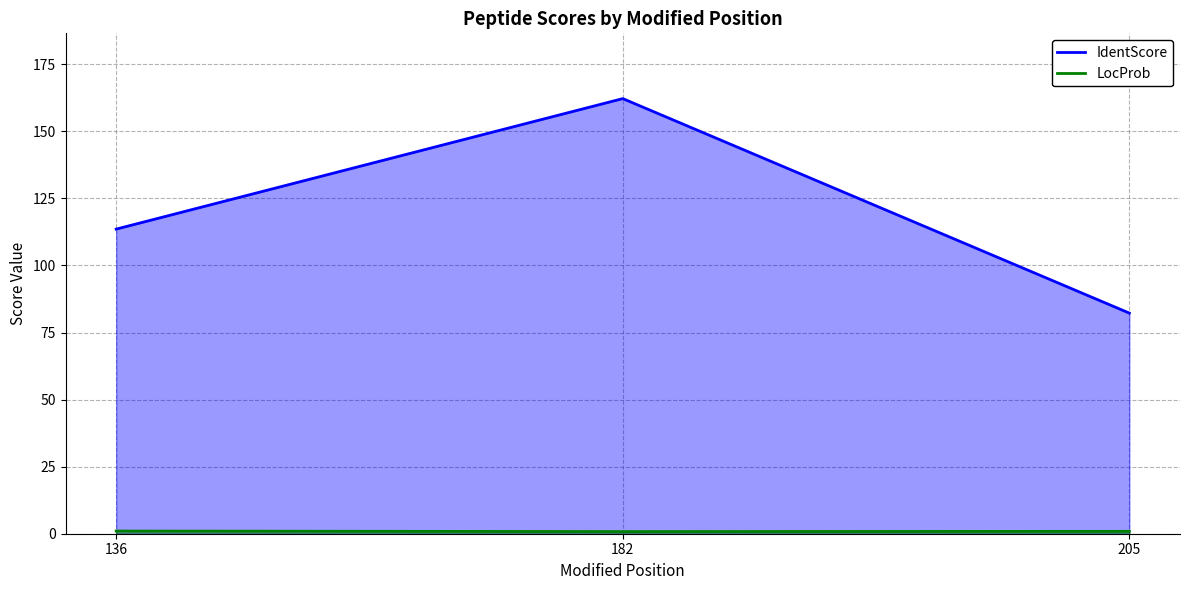

What are all the series names shown in the legend?

IdentScore, LocProb